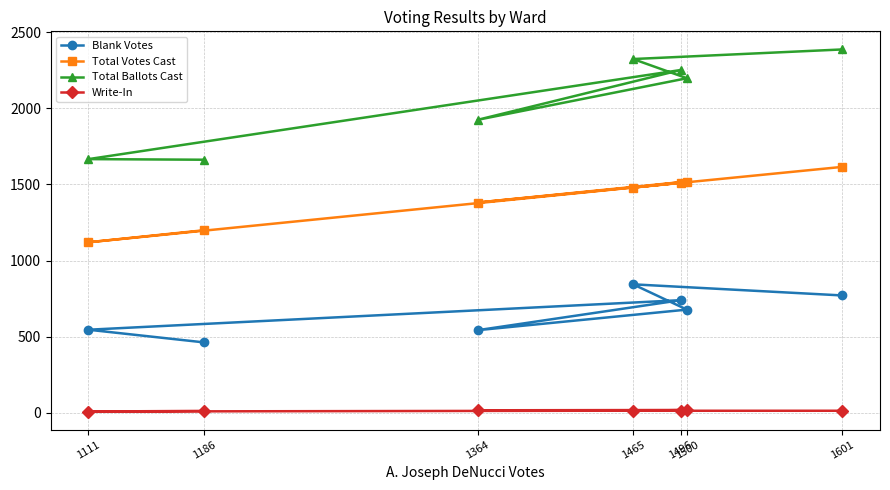

How many values in the Total Ballots Cast series exceed 2197?

3